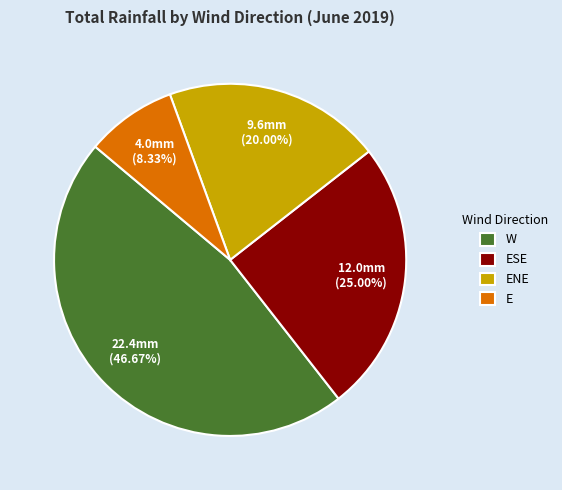

To the nearest percent, what percentage of the pie is W?

47%